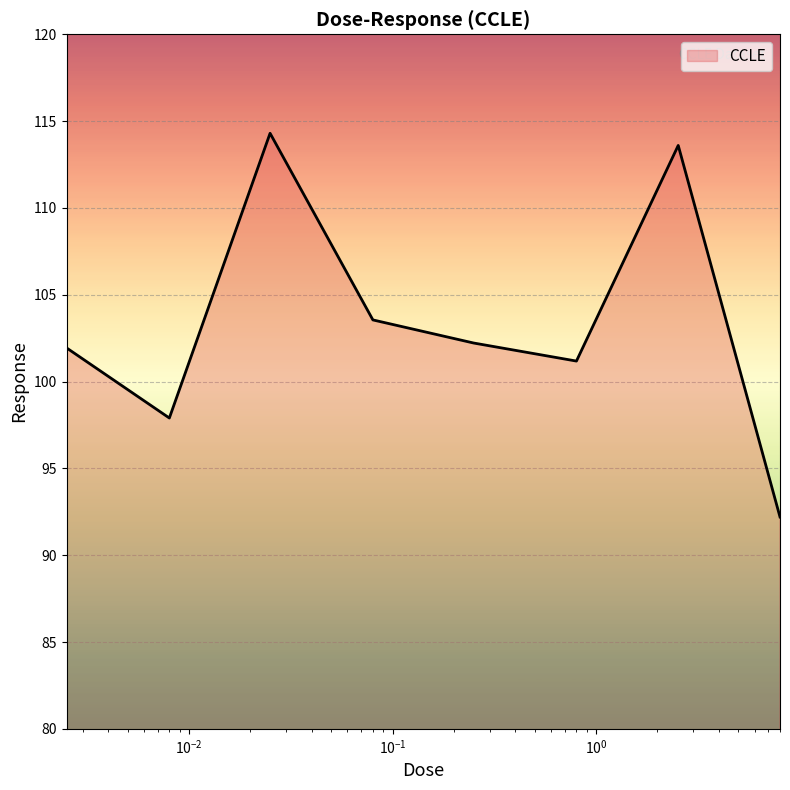

What is the sum of all values?

826.9